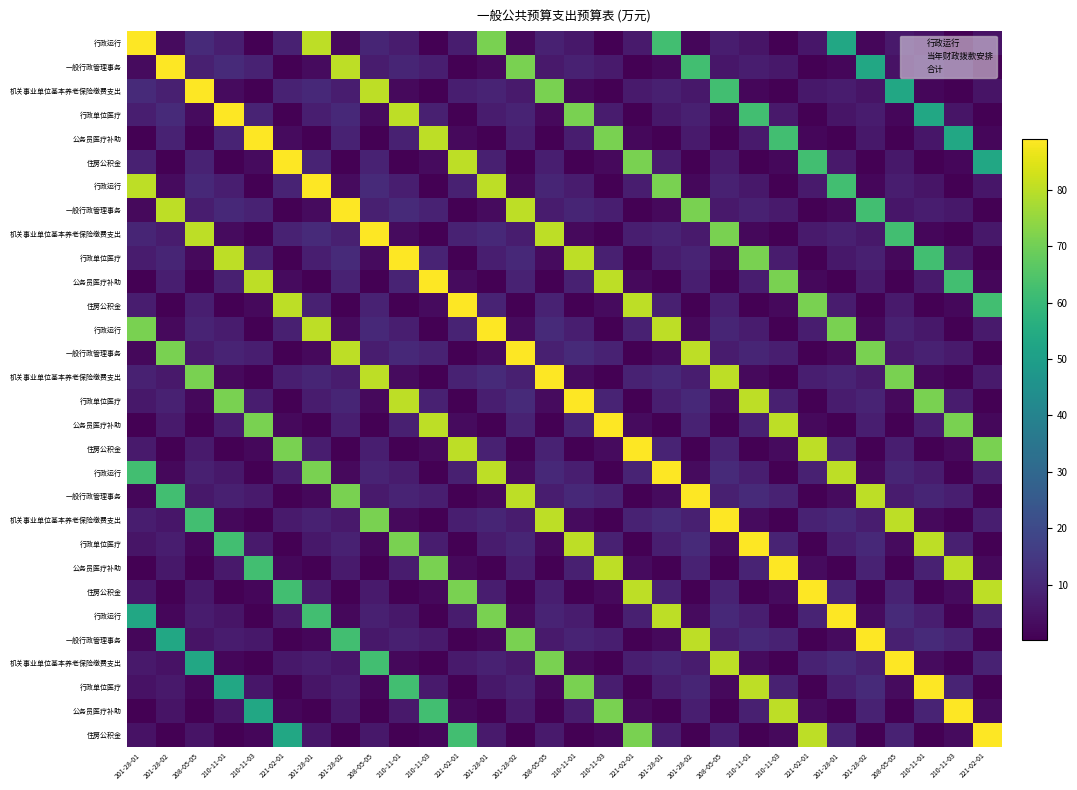

What is the total value across all series at 221-02-01?

450.3